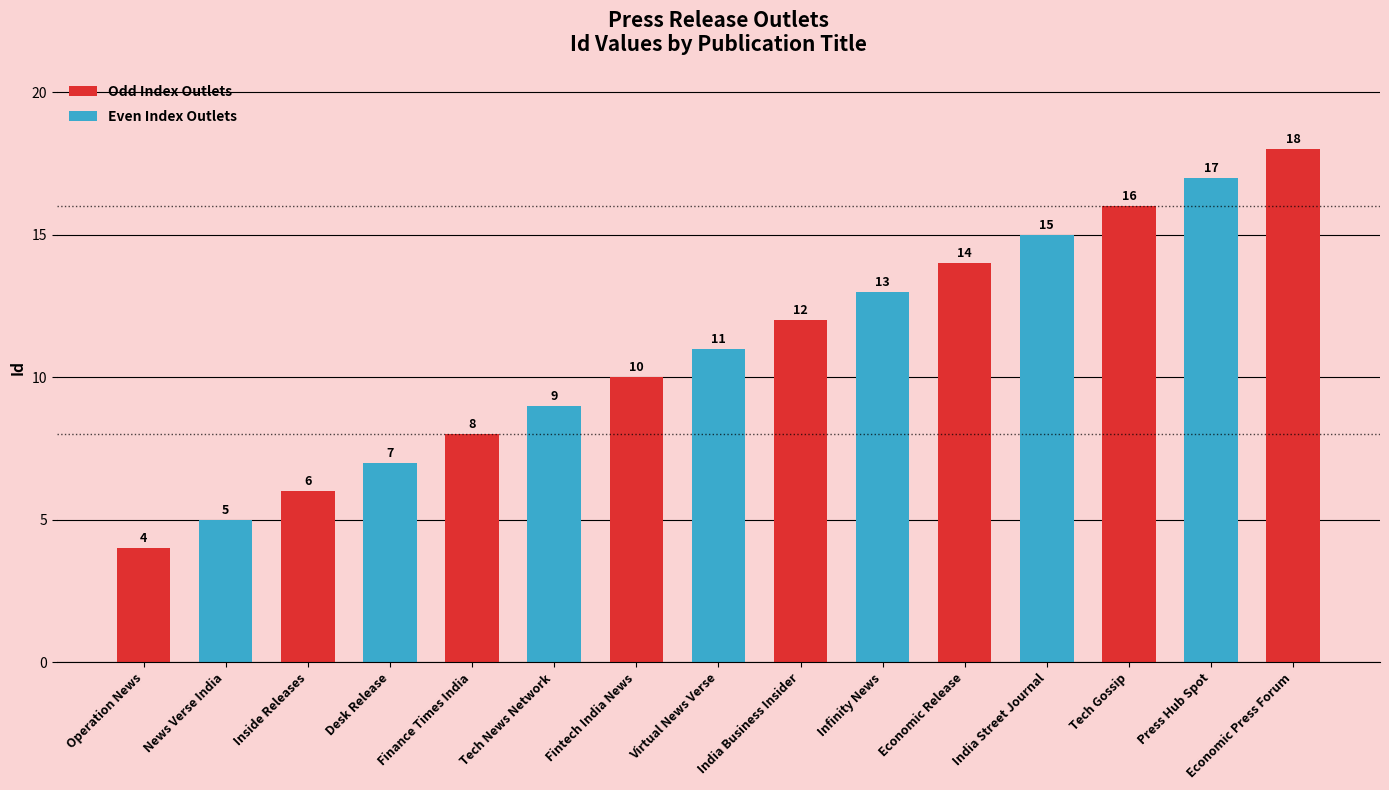

What is the ratio of the value at Tech Gossip to the value at Desk Release?

2.3